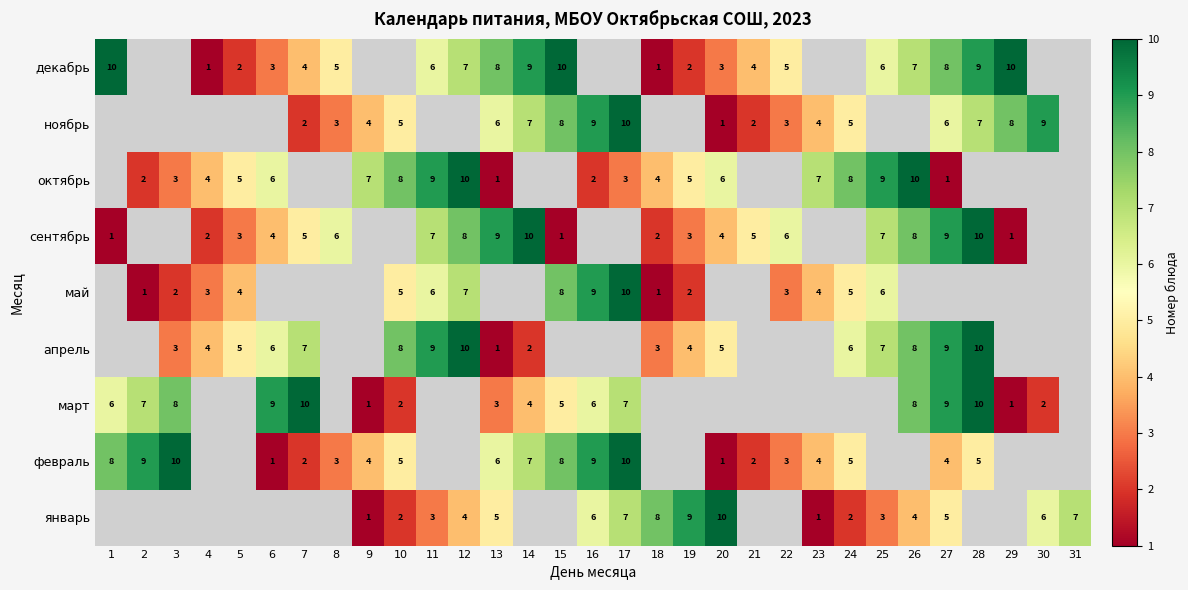

Is it true that апрель equals 4 at 10?

False